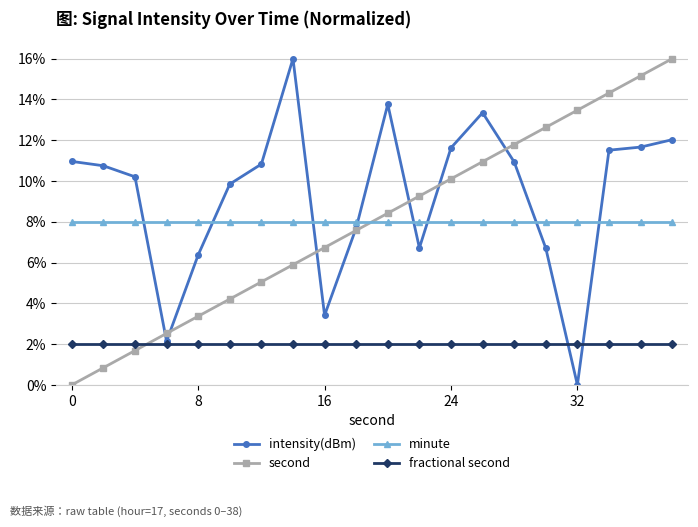

How many data points in second are less than 8?

10